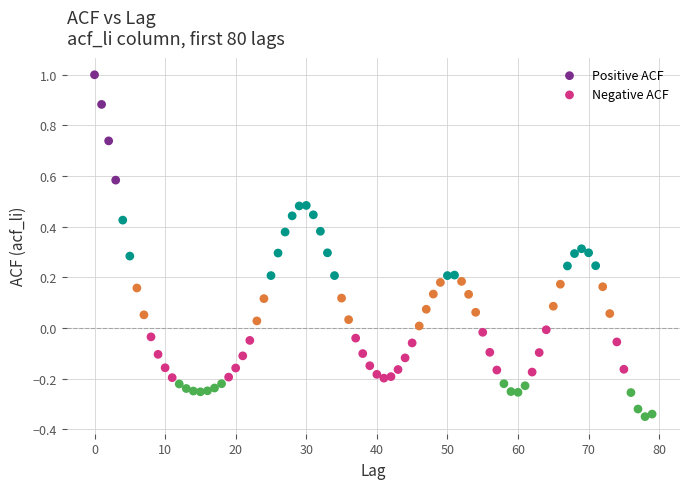

Which series reaches the maximum Y coordinate?

Positive ACF